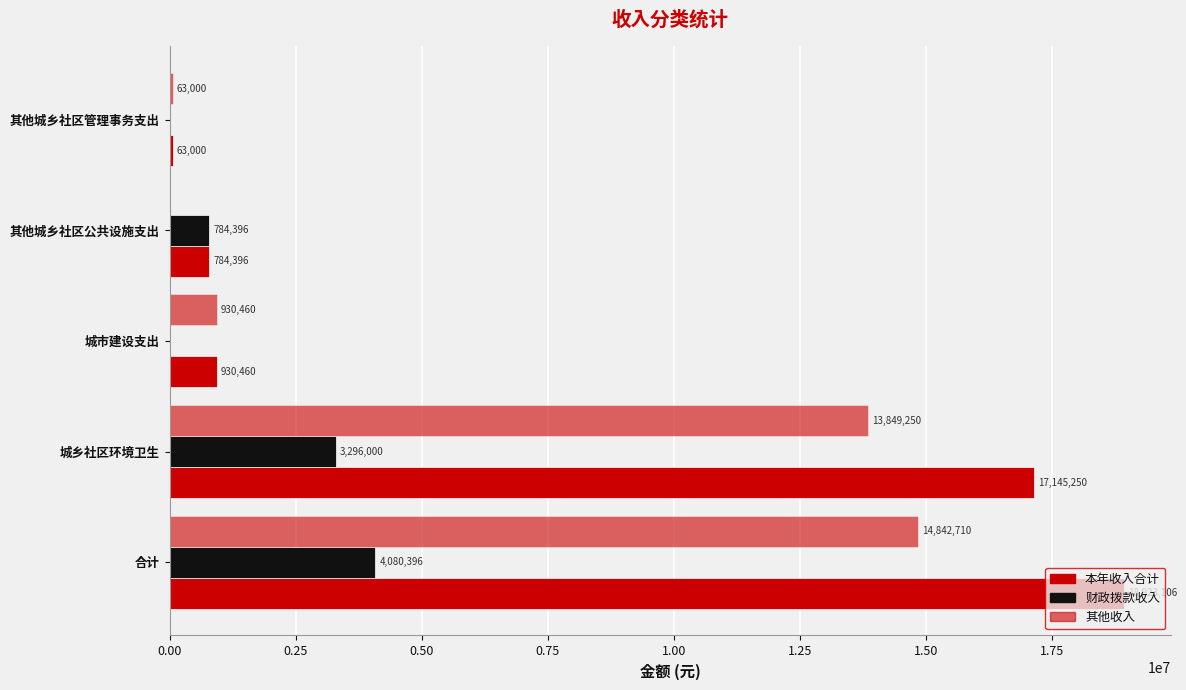

What is the difference between the second highest and second lowest values in the 本年收入合计 series?

16360853.7